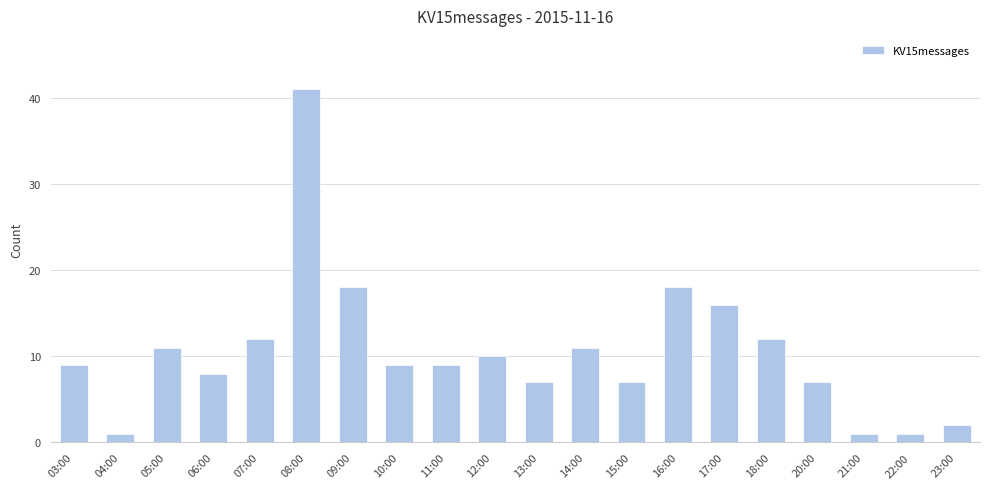

The chart shows a value of 12 at 13:00. True or false?

False